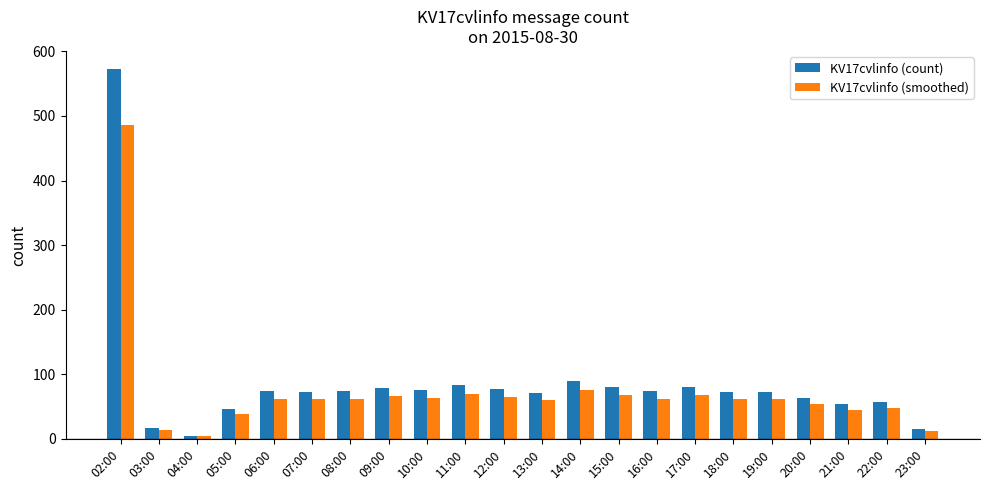

Is it true that KV17cvlinfo (count) equals 28 at 15:00?

False